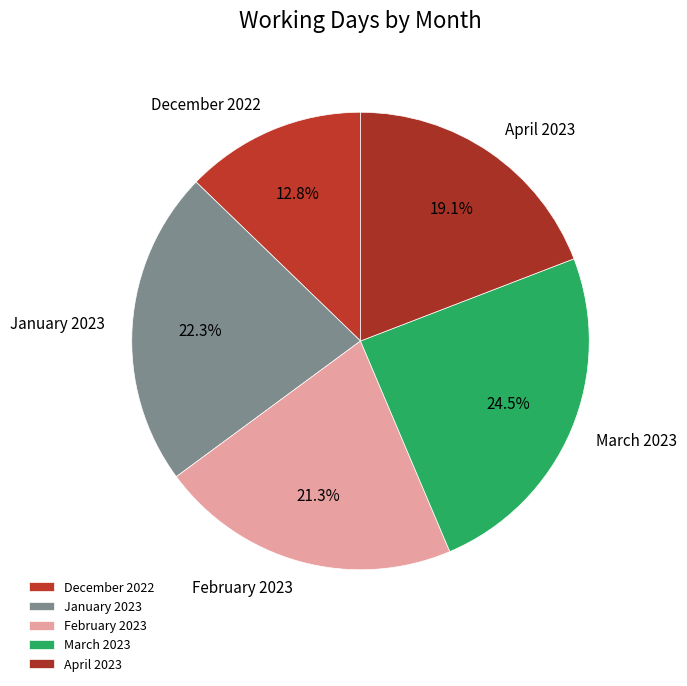

How much of the chart is everything except March 2023?

75.5%